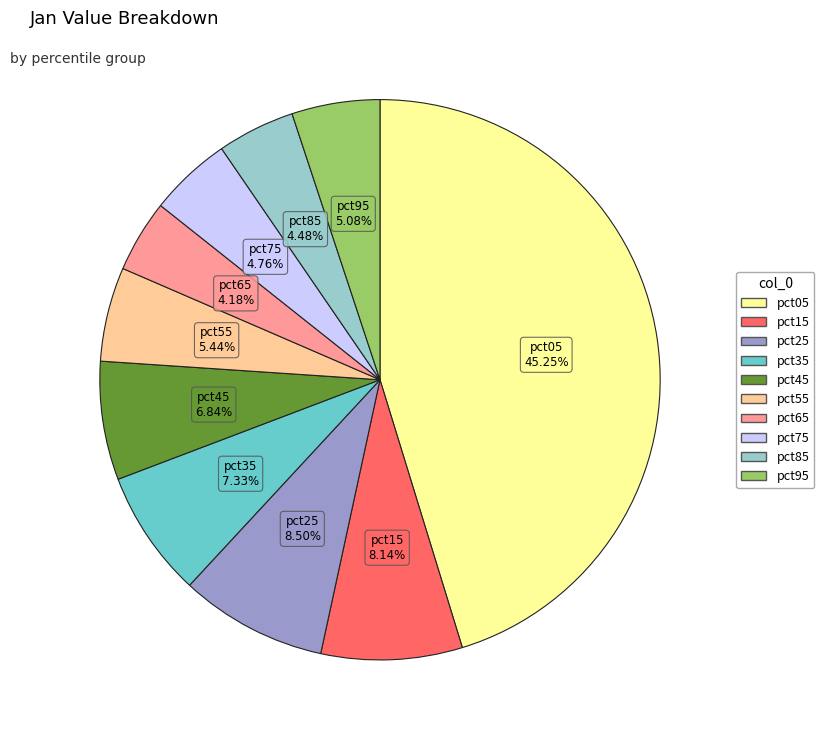

What percentage is the pct45 slice, to the nearest percent?

7%